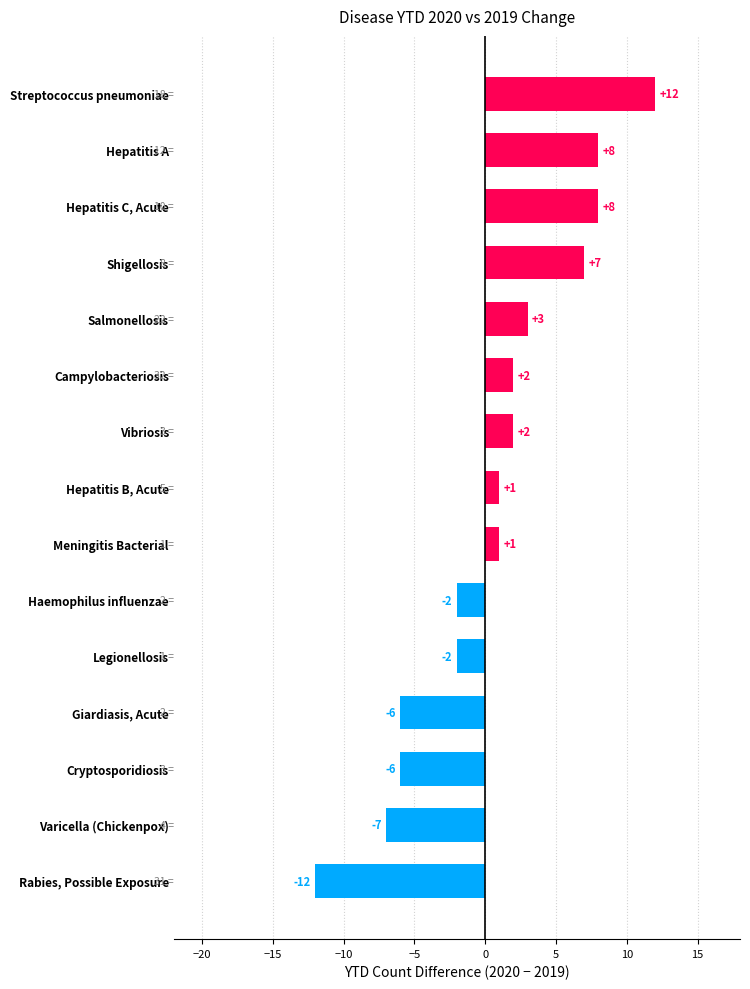

What is the change in value from Salmonellosis to Shigellosis?

+4